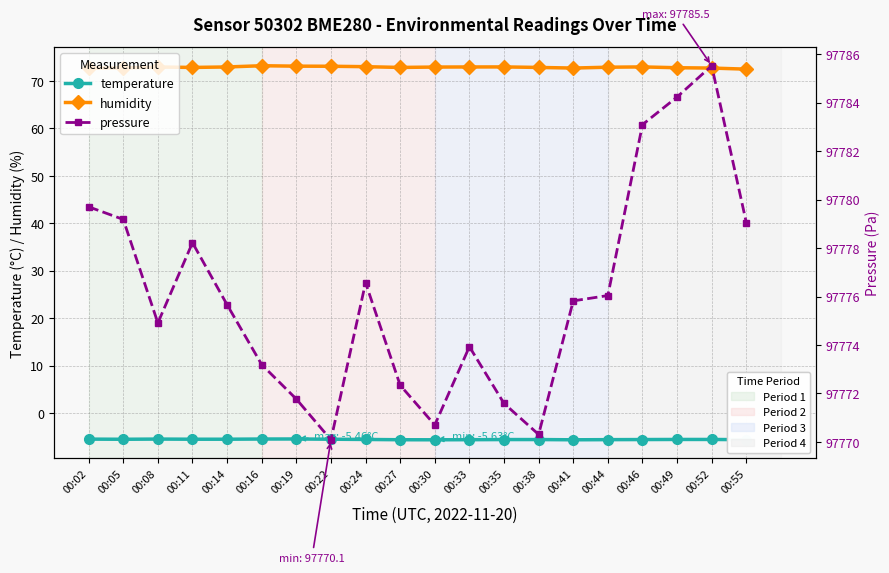

What is the sum of all pressure values?

1955521.9